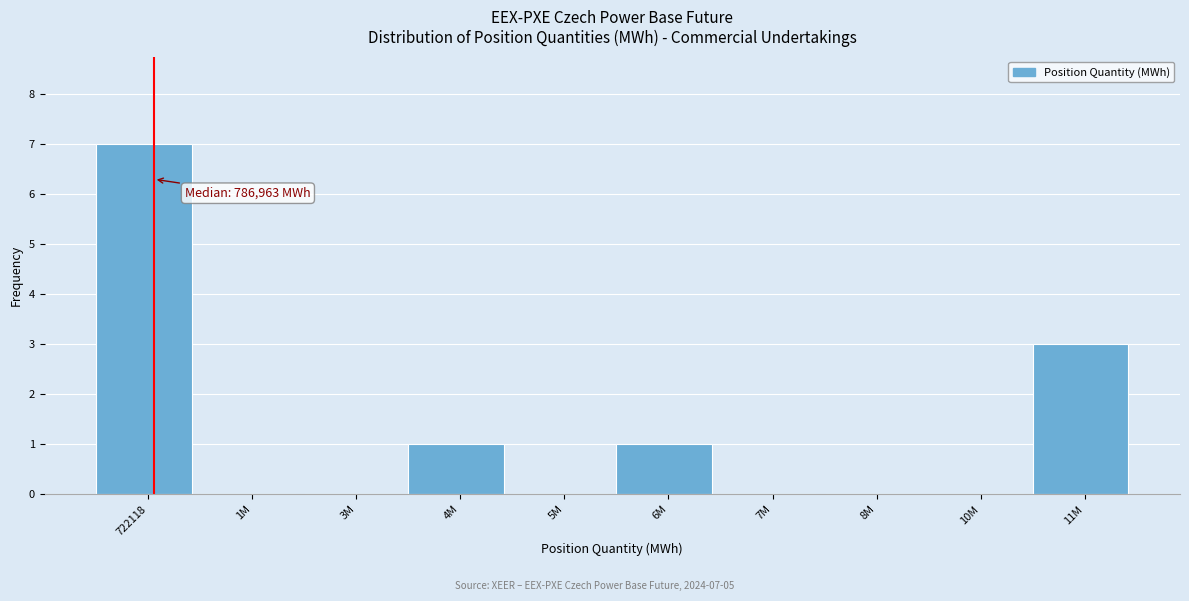

What is the sum of all values?

12